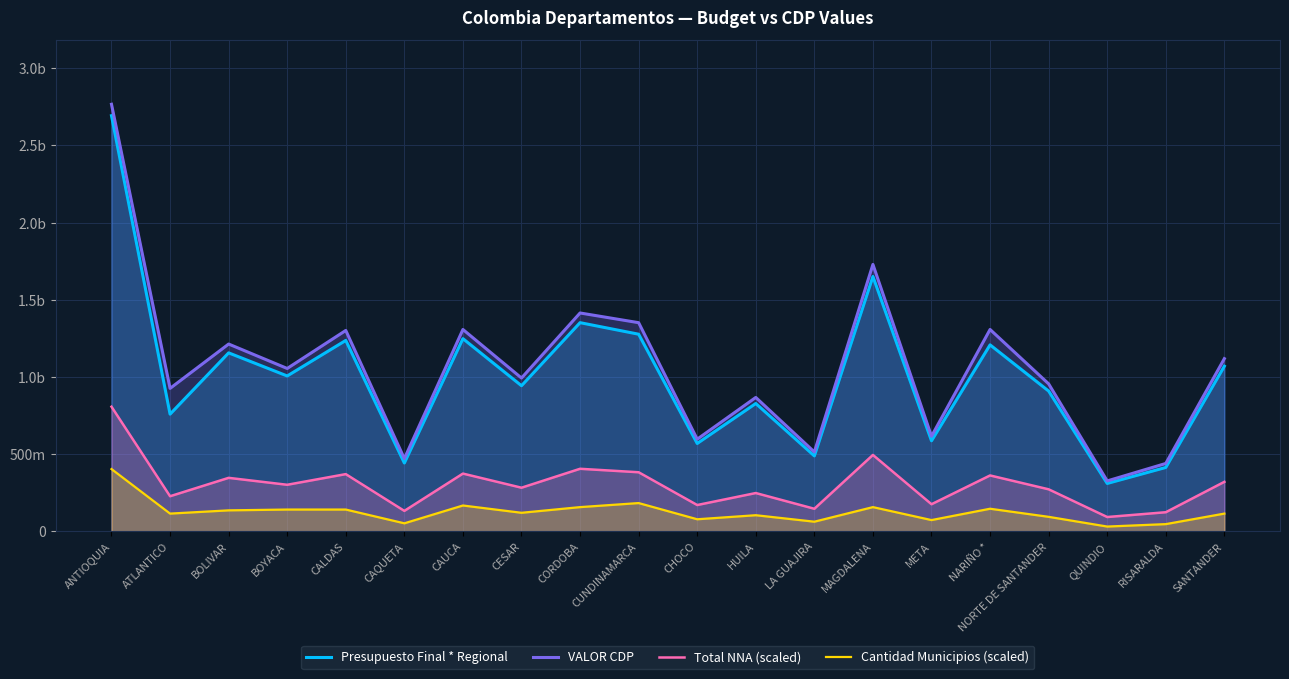

At which label does Total NNA (scaled) reach its peak?

ANTIOQUIA